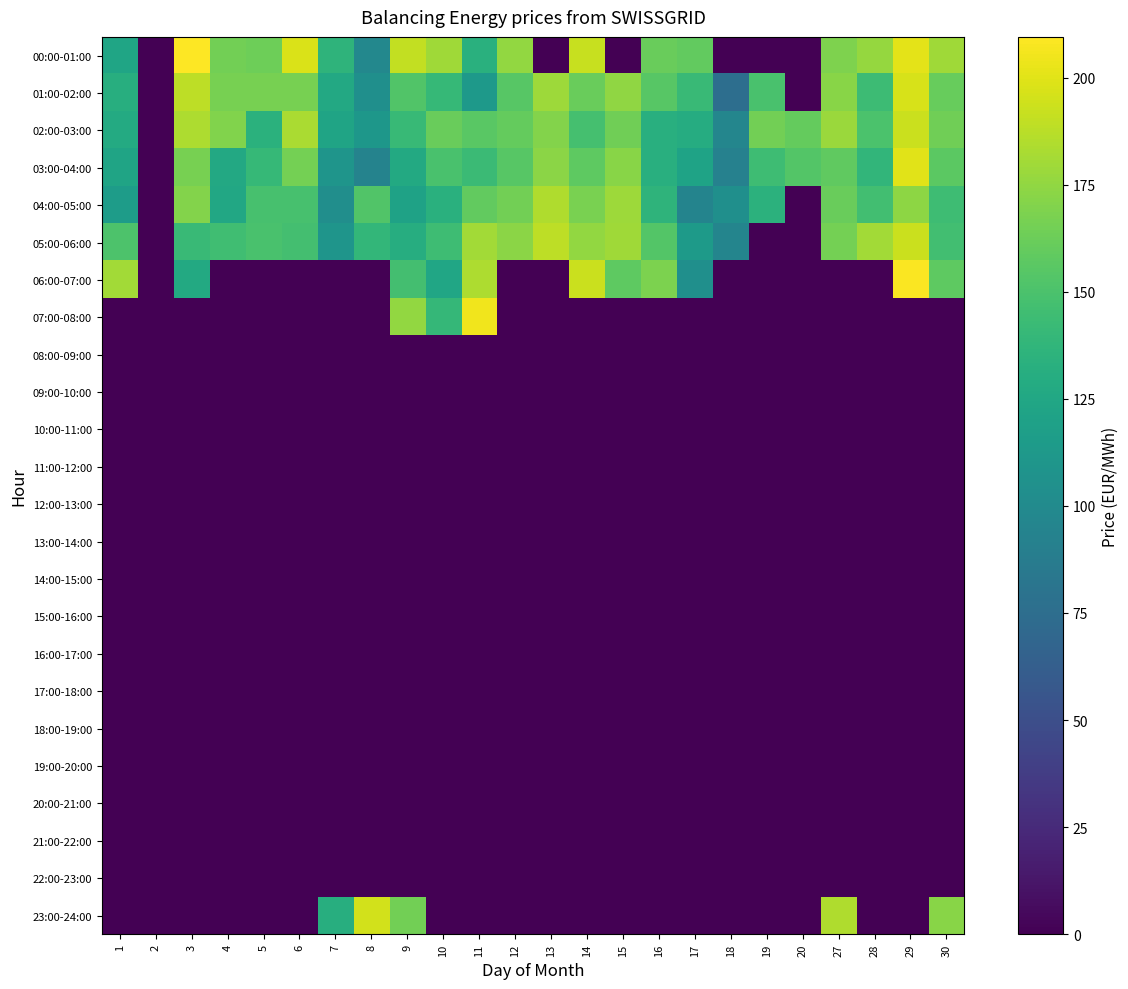

Reading left to right, what are all the values shown in this chart?

00:00-01:00: 1=123.0	2=0.0	3=209.5	4=164.9	5=163.0	6=197.9	7=136.4	8=97.5	9=190.2	10=179.3	11=133.0	12=175.6	13=0.0	14=192.0	15=0.0	16=161.8	17=158.9	18=0.0	19=0.0	20=0.0	27=168.7	28=176.1	29=200.8	30=179.6
01:00-02:00: 1=131.2	2=0.0	3=188.6	4=166.7	5=166.6	6=166.7	7=126.2	8=104.7	9=152.5	10=140.3	11=113.3	12=155.2	13=178.8	14=161.6	15=174.6	16=155.3	17=142.0	18=75.9	19=149.6	20=0.0	27=171.9	28=143.9	29=196.9	30=161.0
02:00-03:00: 1=128.1	2=0.0	3=183.6	4=170.1	5=133.6	6=182.6	7=122.3	8=111.0	9=141.2	10=161.9	11=156.0	12=160.0	13=170.5	14=148.0	15=164.0	16=131.8	17=129.8	18=95.9	19=165.2	20=160.3	27=178.4	28=150.0	29=193.0	30=163.8
03:00-04:00: 1=122.3	2=0.0	3=166.9	4=126.4	5=140.1	6=165.6	7=109.2	8=94.1	9=127.6	10=149.4	11=142.9	12=155.4	13=172.8	14=157.9	15=172.0	16=132.5	17=121.6	18=92.1	19=144.7	20=153.5	27=158.1	28=137.7	29=199.8	30=156.5
04:00-05:00: 1=116.0	2=0.0	3=170.6	4=125.9	5=148.2	6=148.4	7=103.5	8=152.7	9=121.1	10=132.8	11=158.8	12=164.8	13=184.7	14=167.1	15=178.8	16=136.3	17=94.2	18=104.5	19=134.9	20=0.0	27=161.6	28=146.0	29=174.3	30=144.6
05:00-06:00: 1=151.1	2=0.0	3=141.6	4=145.6	5=149.6	6=146.8	7=109.0	8=138.4	9=130.8	10=144.3	11=180.7	12=173.0	13=189.0	14=175.3	15=179.8	16=153.2	17=114.0	18=95.1	19=0.0	20=0.0	27=165.3	28=180.3	29=193.0	30=146.4
06:00-07:00: 1=180.3	2=0.0	3=127.3	4=0.0	5=0.0	6=0.0	7=0.0	8=0.0	9=146.6	10=123.8	11=183.5	12=0.0	13=0.0	14=192.8	15=157.7	16=168.5	17=104.5	18=0.0	19=0.0	20=0.0	27=0.0	28=0.0	29=208.2	30=157.5
07:00-08:00: 1=0.0	2=0.0	3=0.0	4=0.0	5=0.0	6=0.0	7=0.0	8=0.0	9=175.7	10=139.6	11=204.6	12=0.0	13=0.0	14=0.0	15=0.0	16=0.0	17=0.0	18=0.0	19=0.0	20=0.0	27=0.0	28=0.0	29=0.0	30=0.0
08:00-09:00: 1=0.0	2=0.0	3=0.0	4=0.0	5=0.0	6=0.0	7=0.0	8=0.0	9=0.0	10=0.0	11=0.0	12=0.0	13=0.0	14=0.0	15=0.0	16=0.0	17=0.0	18=0.0	19=0.0	20=0.0	27=0.0	28=0.0	29=0.0	30=0.0
09:00-10:00: 1=0.0	2=0.0	3=0.0	4=0.0	5=0.0	6=0.0	7=0.0	8=0.0	9=0.0	10=0.0	11=0.0	12=0.0	13=0.0	14=0.0	15=0.0	16=0.0	17=0.0	18=0.0	19=0.0	20=0.0	27=0.0	28=0.0	29=0.0	30=0.0
10:00-11:00: 1=0.0	2=0.0	3=0.0	4=0.0	5=0.0	6=0.0	7=0.0	8=0.0	9=0.0	10=0.0	11=0.0	12=0.0	13=0.0	14=0.0	15=0.0	16=0.0	17=0.0	18=0.0	19=0.0	20=0.0	27=0.0	28=0.0	29=0.0	30=0.0
11:00-12:00: 1=0.0	2=0.0	3=0.0	4=0.0	5=0.0	6=0.0	7=0.0	8=0.0	9=0.0	10=0.0	11=0.0	12=0.0	13=0.0	14=0.0	15=0.0	16=0.0	17=0.0	18=0.0	19=0.0	20=0.0	27=0.0	28=0.0	29=0.0	30=0.0
12:00-13:00: 1=0.0	2=0.0	3=0.0	4=0.0	5=0.0	6=0.0	7=0.0	8=0.0	9=0.0	10=0.0	11=0.0	12=0.0	13=0.0	14=0.0	15=0.0	16=0.0	17=0.0	18=0.0	19=0.0	20=0.0	27=0.0	28=0.0	29=0.0	30=0.0
13:00-14:00: 1=0.0	2=0.0	3=0.0	4=0.0	5=0.0	6=0.0	7=0.0	8=0.0	9=0.0	10=0.0	11=0.0	12=0.0	13=0.0	14=0.0	15=0.0	16=0.0	17=0.0	18=0.0	19=0.0	20=0.0	27=0.0	28=0.0	29=0.0	30=0.0
14:00-15:00: 1=0.0	2=0.0	3=0.0	4=0.0	5=0.0	6=0.0	7=0.0	8=0.0	9=0.0	10=0.0	11=0.0	12=0.0	13=0.0	14=0.0	15=0.0	16=0.0	17=0.0	18=0.0	19=0.0	20=0.0	27=0.0	28=0.0	29=0.0	30=0.0
15:00-16:00: 1=0.0	2=0.0	3=0.0	4=0.0	5=0.0	6=0.0	7=0.0	8=0.0	9=0.0	10=0.0	11=0.0	12=0.0	13=0.0	14=0.0	15=0.0	16=0.0	17=0.0	18=0.0	19=0.0	20=0.0	27=0.0	28=0.0	29=0.0	30=0.0
16:00-17:00: 1=0.0	2=0.0	3=0.0	4=0.0	5=0.0	6=0.0	7=0.0	8=0.0	9=0.0	10=0.0	11=0.0	12=0.0	13=0.0	14=0.0	15=0.0	16=0.0	17=0.0	18=0.0	19=0.0	20=0.0	27=0.0	28=0.0	29=0.0	30=0.0
17:00-18:00: 1=0.0	2=0.0	3=0.0	4=0.0	5=0.0	6=0.0	7=0.0	8=0.0	9=0.0	10=0.0	11=0.0	12=0.0	13=0.0	14=0.0	15=0.0	16=0.0	17=0.0	18=0.0	19=0.0	20=0.0	27=0.0	28=0.0	29=0.0	30=0.0
18:00-19:00: 1=0.0	2=0.0	3=0.0	4=0.0	5=0.0	6=0.0	7=0.0	8=0.0	9=0.0	10=0.0	11=0.0	12=0.0	13=0.0	14=0.0	15=0.0	16=0.0	17=0.0	18=0.0	19=0.0	20=0.0	27=0.0	28=0.0	29=0.0	30=0.0
19:00-20:00: 1=0.0	2=0.0	3=0.0	4=0.0	5=0.0	6=0.0	7=0.0	8=0.0	9=0.0	10=0.0	11=0.0	12=0.0	13=0.0	14=0.0	15=0.0	16=0.0	17=0.0	18=0.0	19=0.0	20=0.0	27=0.0	28=0.0	29=0.0	30=0.0
20:00-21:00: 1=0.0	2=0.0	3=0.0	4=0.0	5=0.0	6=0.0	7=0.0	8=0.0	9=0.0	10=0.0	11=0.0	12=0.0	13=0.0	14=0.0	15=0.0	16=0.0	17=0.0	18=0.0	19=0.0	20=0.0	27=0.0	28=0.0	29=0.0	30=0.0
21:00-22:00: 1=0.0	2=0.0	3=0.0	4=0.0	5=0.0	6=0.0	7=0.0	8=0.0	9=0.0	10=0.0	11=0.0	12=0.0	13=0.0	14=0.0	15=0.0	16=0.0	17=0.0	18=0.0	19=0.0	20=0.0	27=0.0	28=0.0	29=0.0	30=0.0
22:00-23:00: 1=0.0	2=0.0	3=0.0	4=0.0	5=0.0	6=0.0	7=0.0	8=0.0	9=0.0	10=0.0	11=0.0	12=0.0	13=0.0	14=0.0	15=0.0	16=0.0	17=0.0	18=0.0	19=0.0	20=0.0	27=0.0	28=0.0	29=0.0	30=0.0
23:00-24:00: 1=0.0	2=0.0	3=0.0	4=0.0	5=0.0	6=0.0	7=131.5	8=195.6	9=164.8	10=0.0	11=0.0	12=0.0	13=0.0	14=0.0	15=0.0	16=0.0	17=0.0	18=0.0	19=0.0	20=0.0	27=184.5	28=0.0	29=0.0	30=172.1